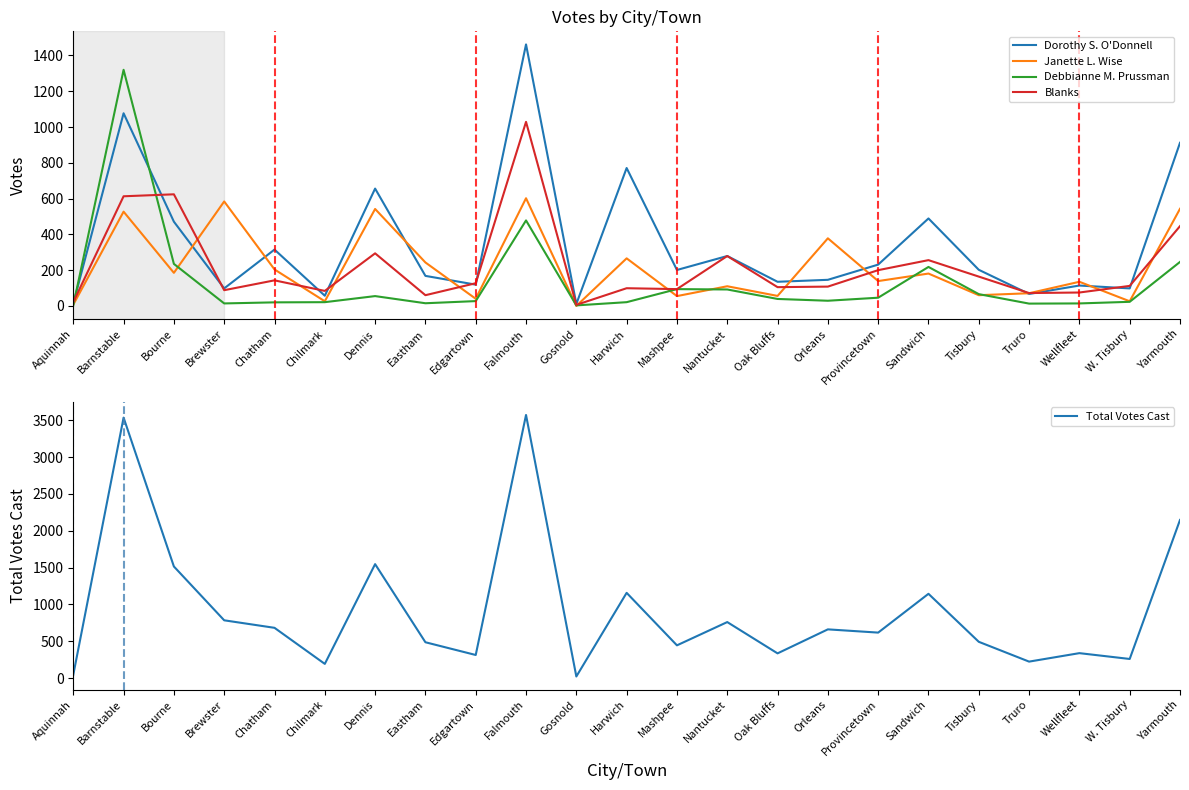

How many data points in Dorothy S. O'Donnell are less than 201?

11